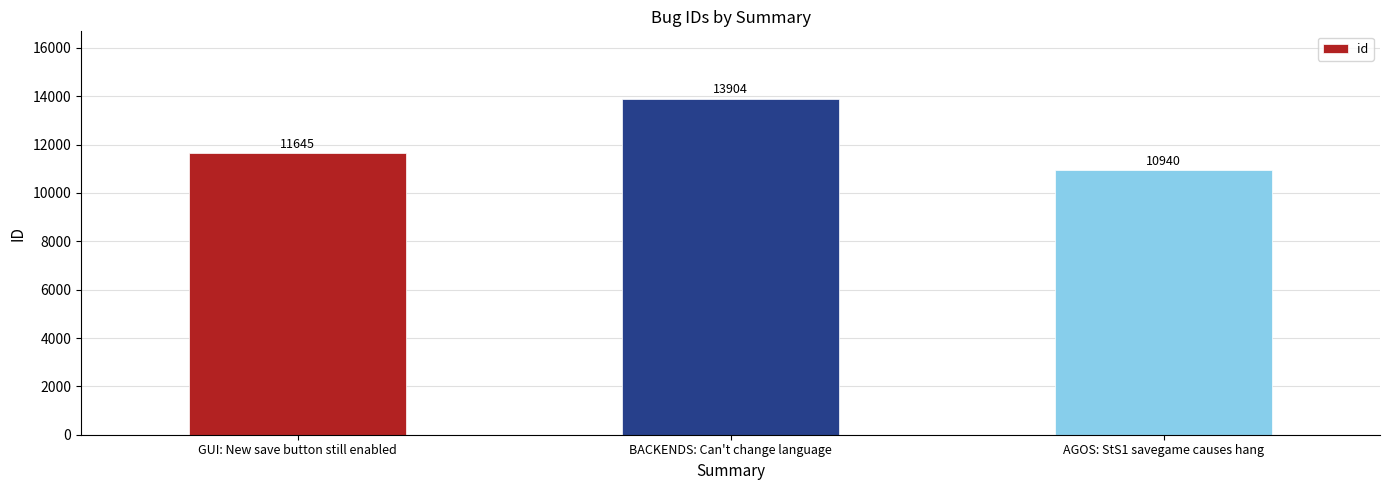

Does the chart contain stacked bars?

No